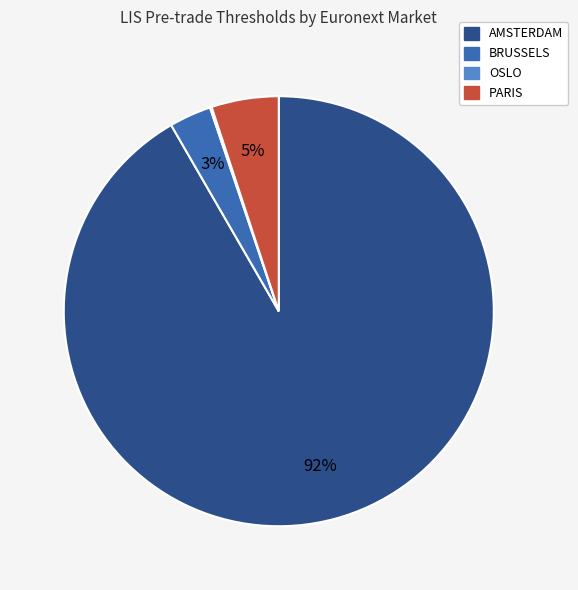

Do AMSTERDAM and PARIS together represent more than half of the pie?

Yes